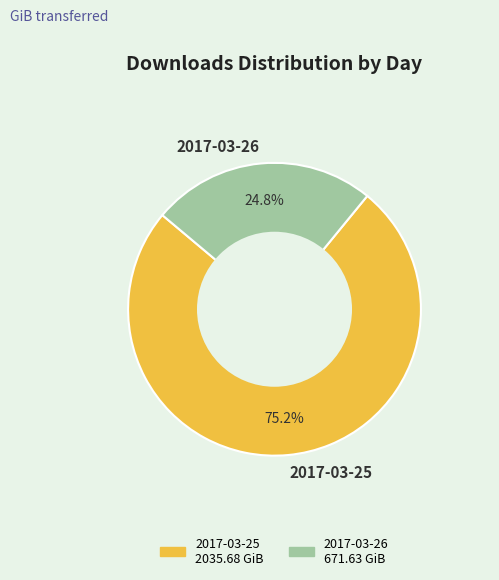

Which has a higher value, 2017-03-25 or 2017-03-26?

2017-03-25